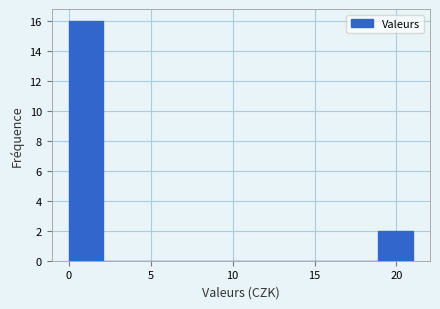

Reading left to right, transcribe this chart: for each bar, give the range it covers on the x-axis and its height. Neither the bar edges nor the heights are printed on the chart, so give them approximately, as read against the axes.

0.0 to 2.1: 16
2.1 to 4.2: 0
4.2 to 6.3: 0
6.3 to 8.4: 0
8.4 to 10.5: 0
10.5 to 12.6: 0
12.6 to 14.7: 0
14.7 to 16.8: 0
16.8 to 18.9: 0
18.9 to 21.0: 2